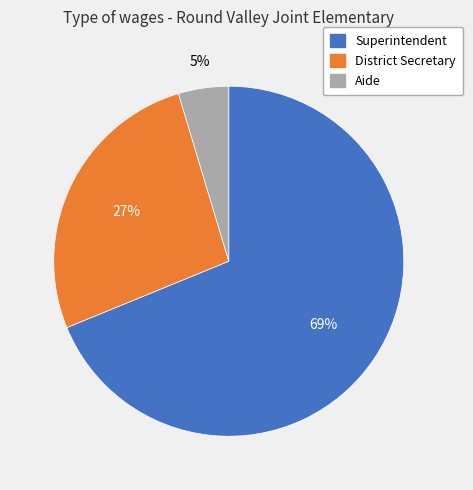

Is the sum of District Secretary and Aide greater than half?

No